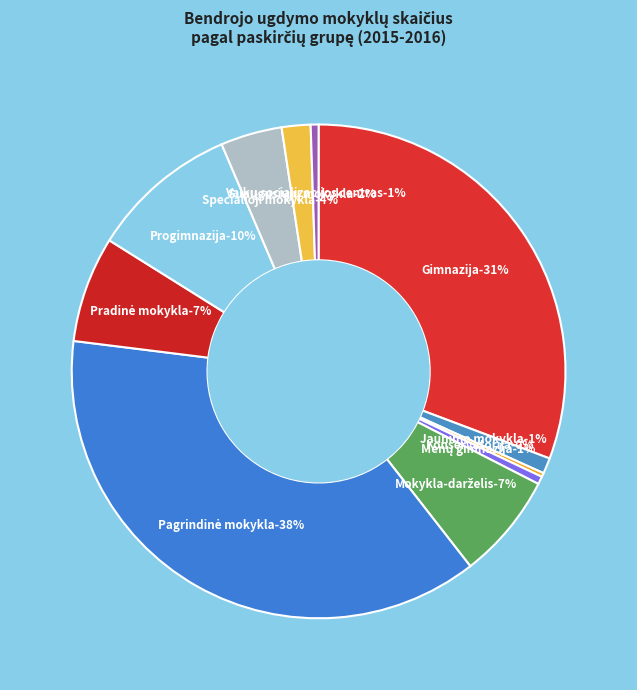

The Jaunimo mokykla slice represents 16% of the pie. True or false?

False